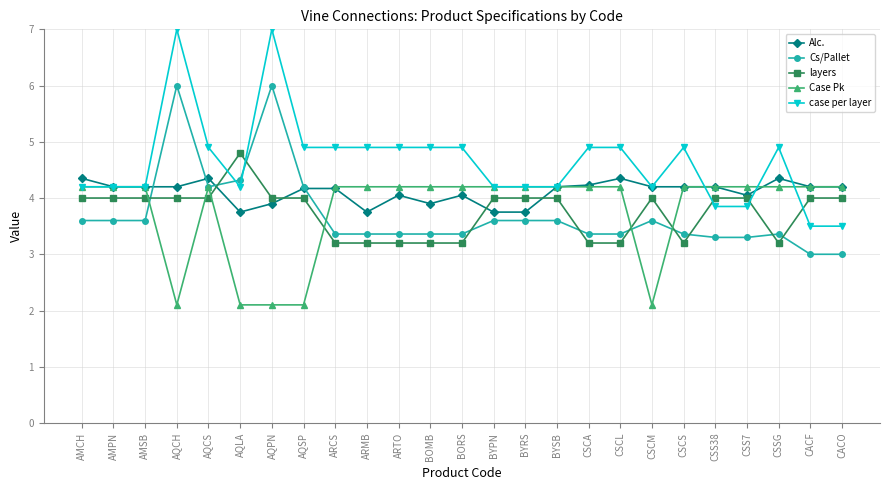

What value does the Alc. series have at AQCH?

4.2